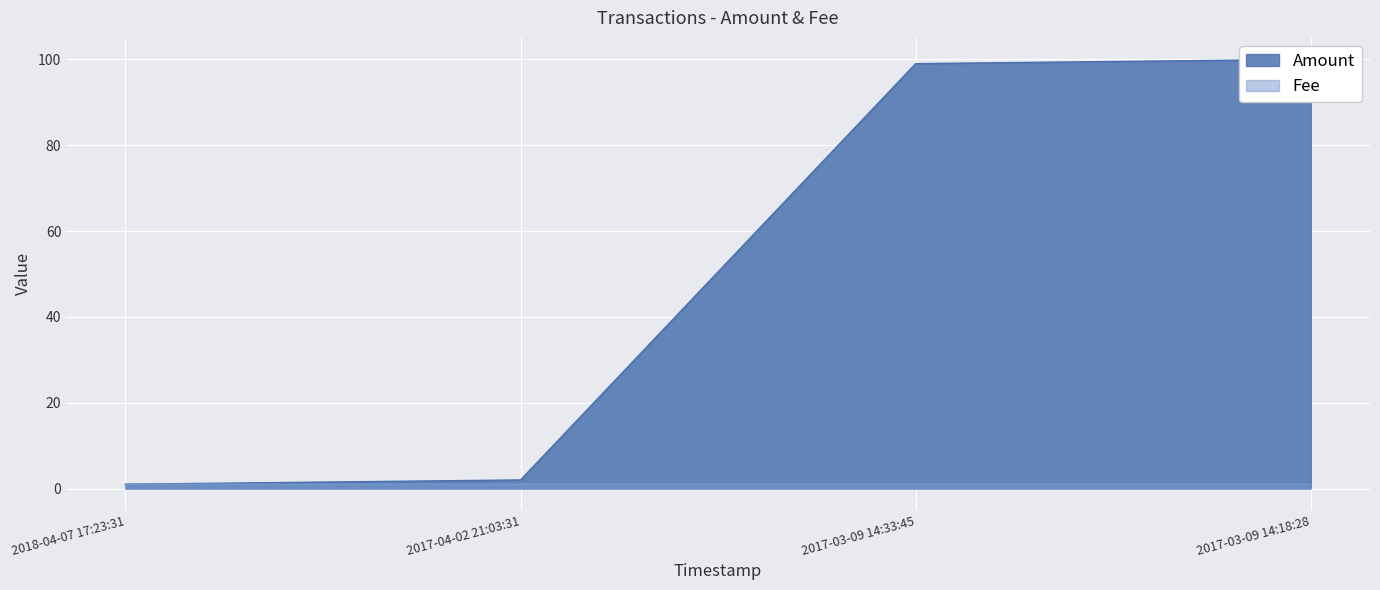

Reading left to right, list all the values displayed in this chart.

Amount: 1.0	2.0	99.0	100.0
Fee: 1.0	1.0	1.0	1.0